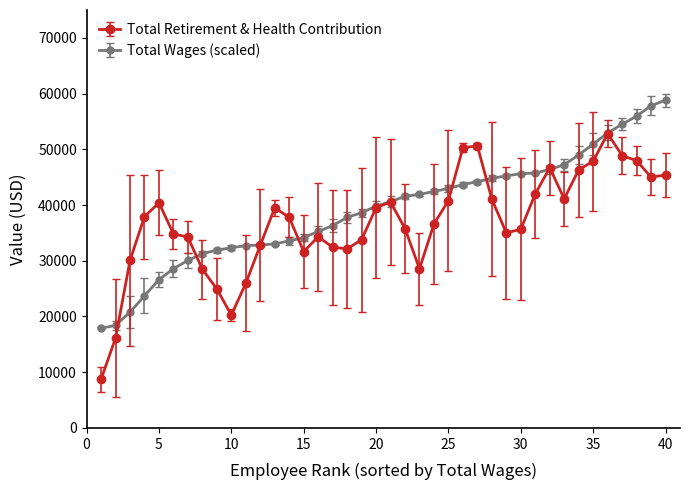

Does the chart have visible grid lines?

No